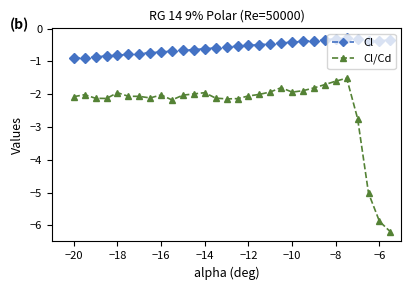

List the series in order of their peak value, highest first.

Cl, Cl/Cd